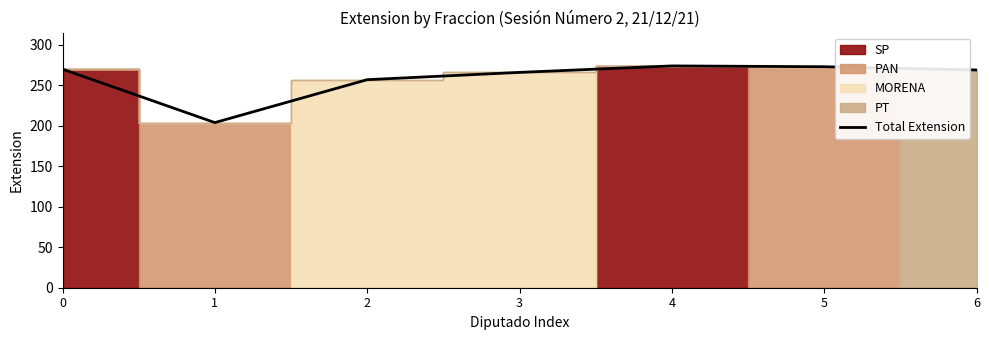

What is the difference between the second highest and minimum values?

69